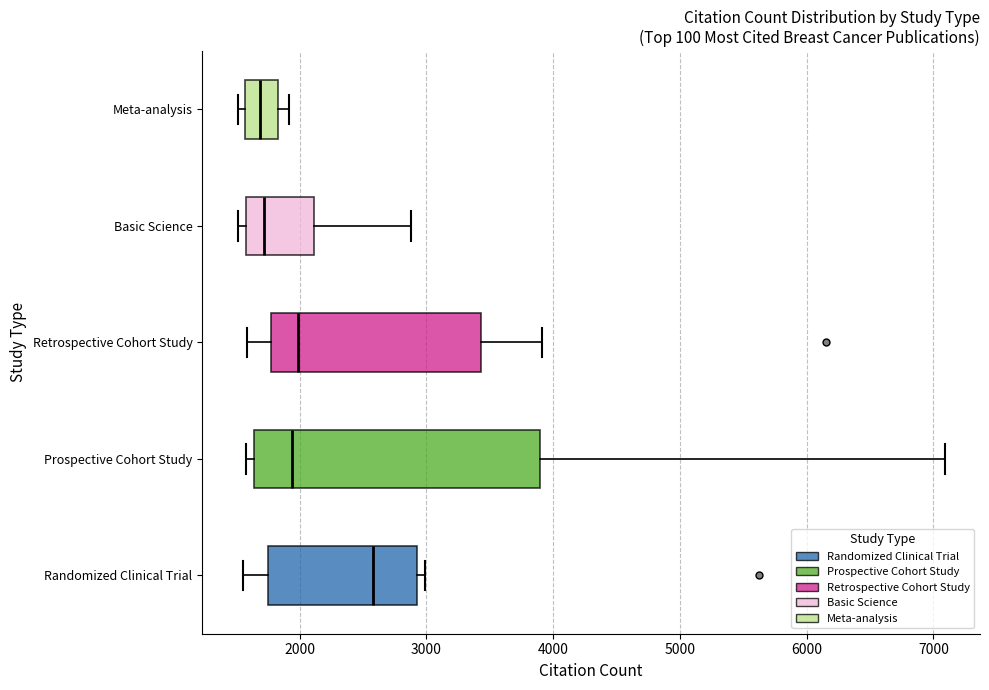

Where is the left edge of the box for Retrospective Cohort Study on the x-axis? The values are not printed on the chart, so give them approximately, as read against the axis.

1800